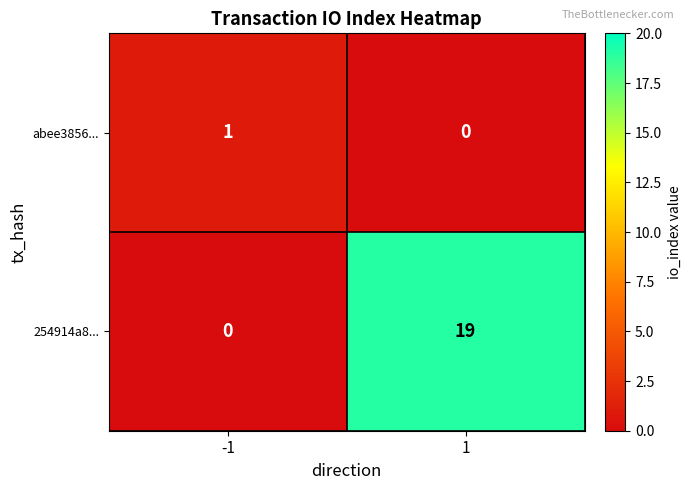

Rank the series by their maximum value, from lowest to highest.

abee3856..., 254914a8...